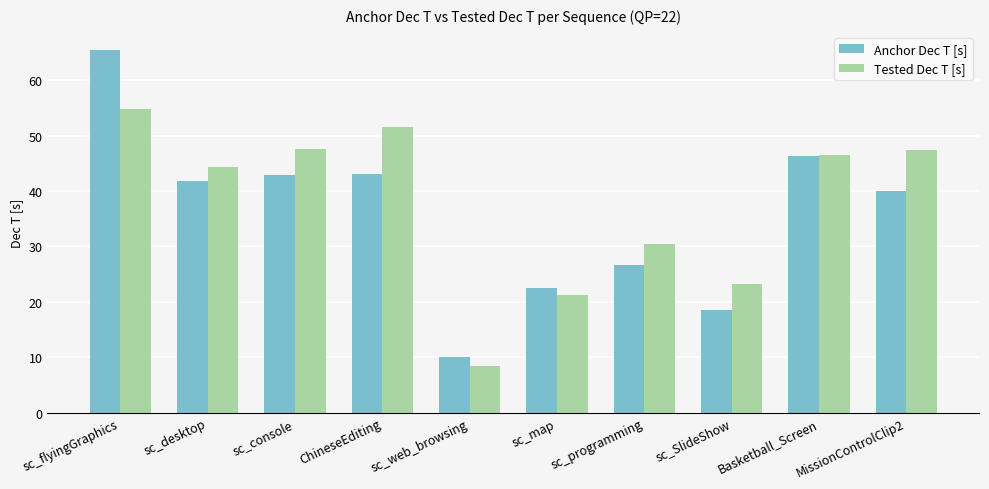

Rank the series at MissionControlClip2 from lowest to highest value.

Anchor Dec T [s], Tested Dec T [s]